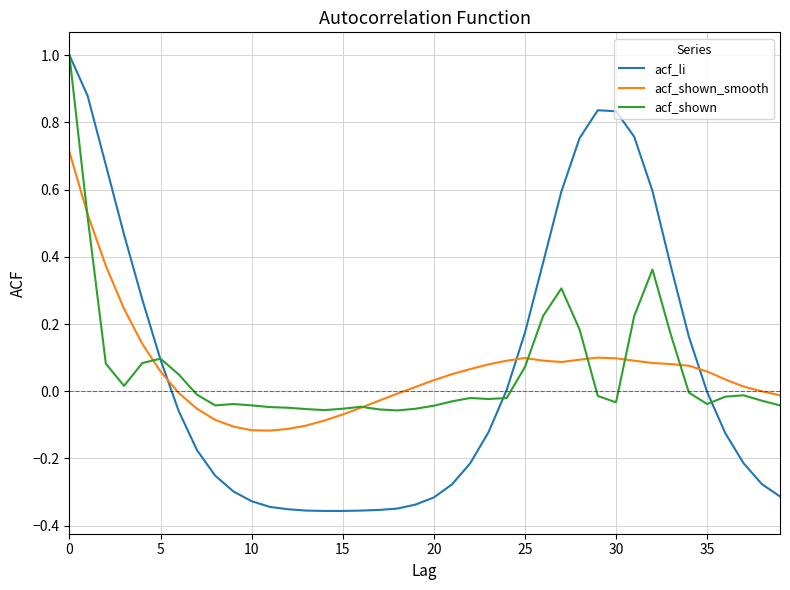

Which series has the widest spread of values?

acf_li